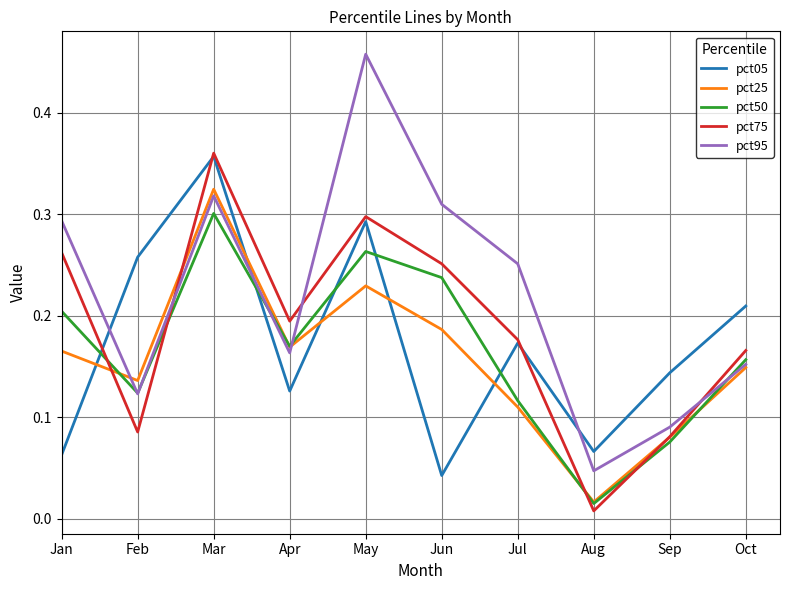

After their last crossing, which series has the higher values: pct05 or pct50?

pct05